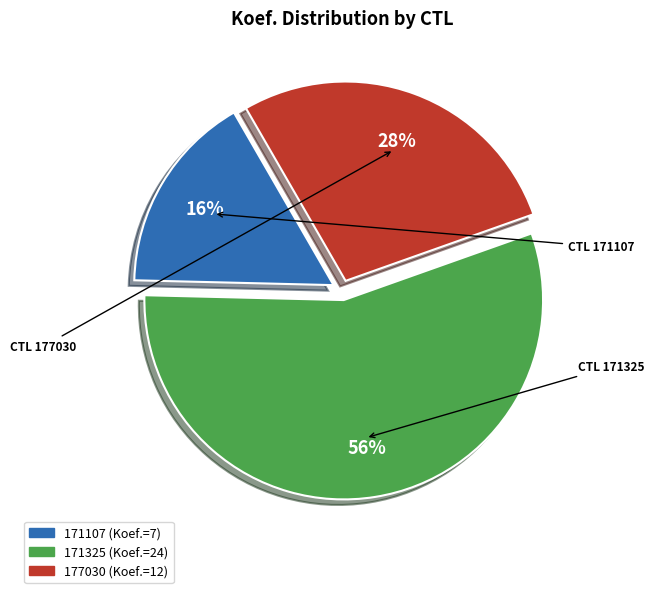

Approximately how many times larger is the value at 171325 compared to 177030?

2.0